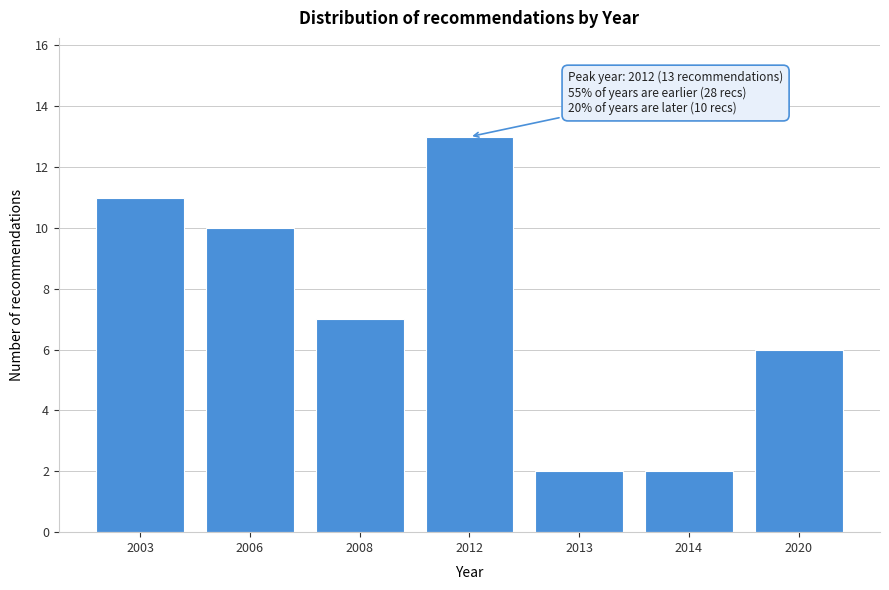

Reading left to right, list all the values displayed in this chart.

2003=11	2006=10	2008=7	2012=13	2013=2	2014=2	2020=6